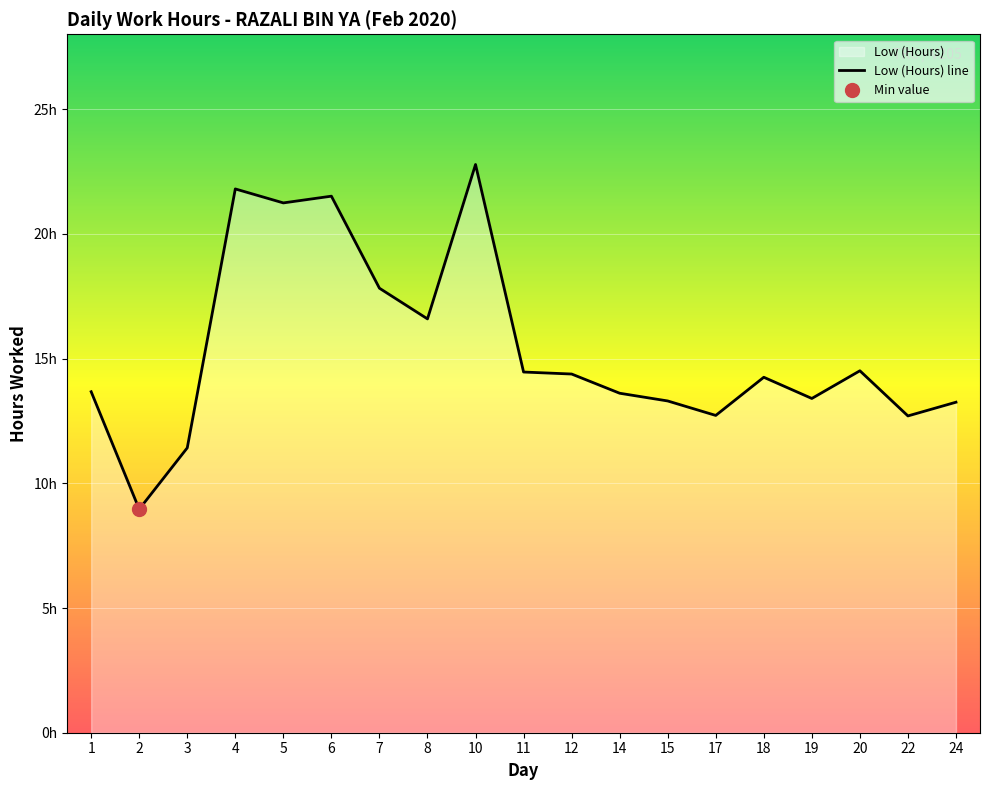

What is the approximate value at 20?

14.5